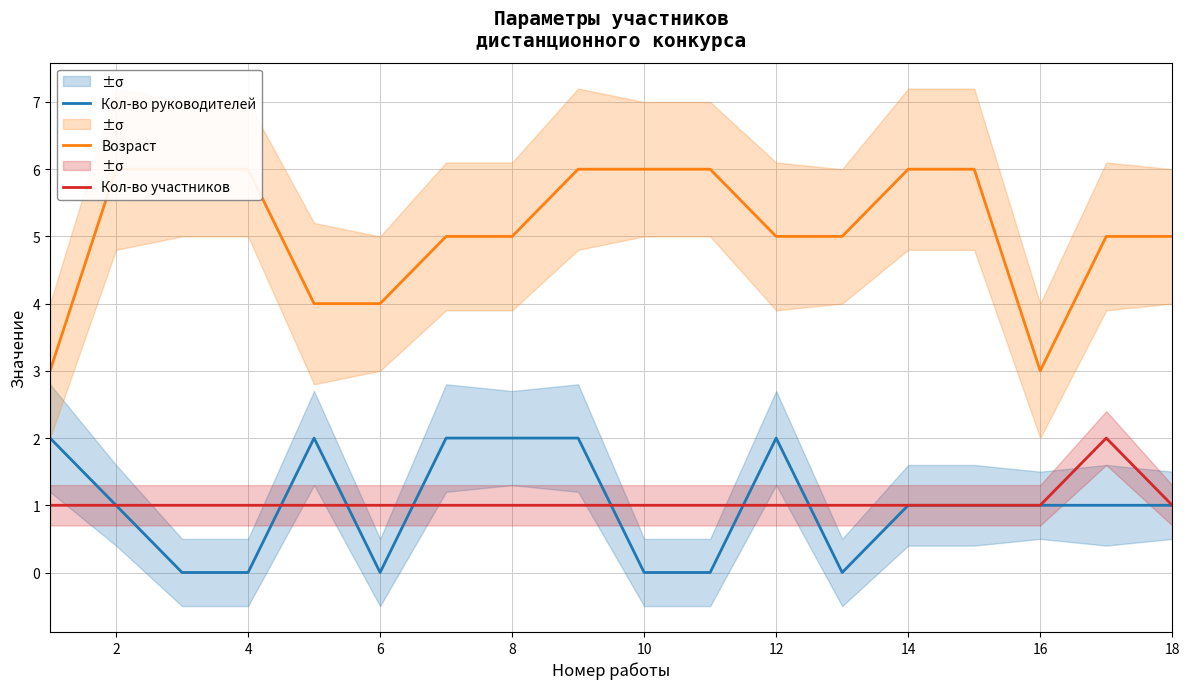

Is it true that Кол-во руководителей equals 0 at 8?

False